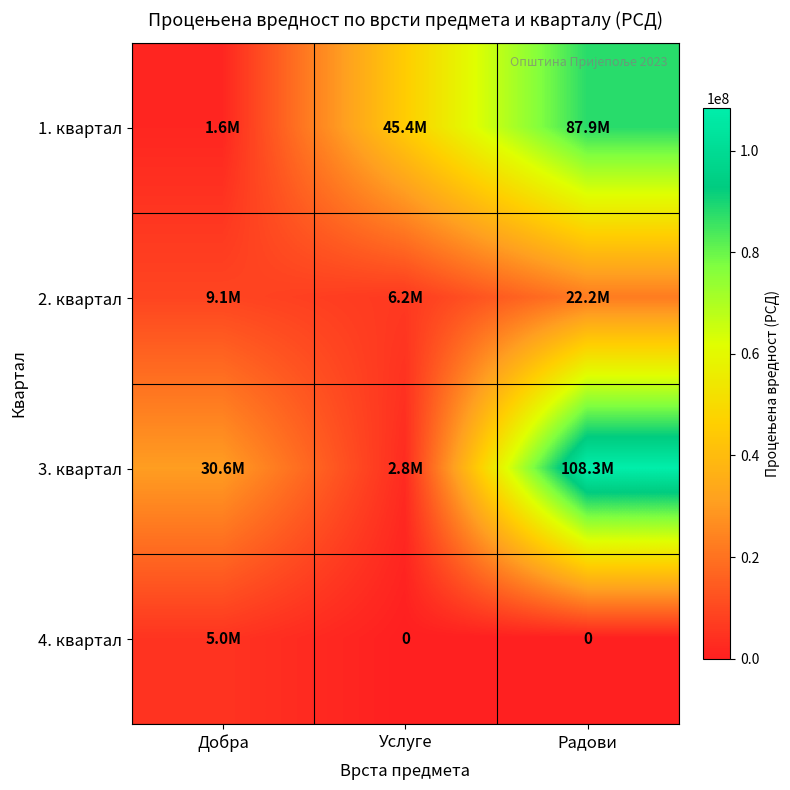

Rank the categories by 4. квартал value from highest to lowest.

Добра, Услуге, Радови